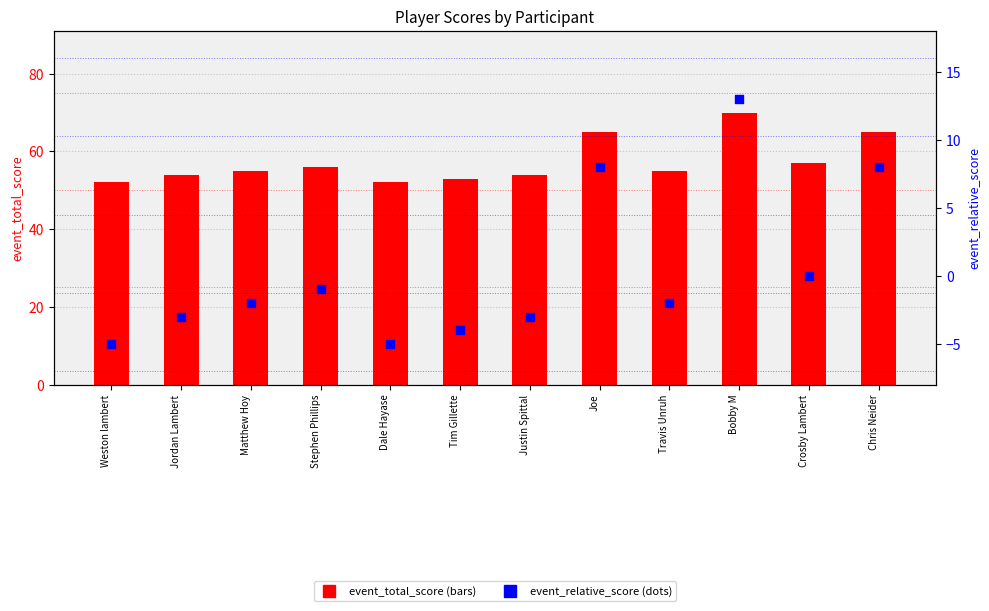

Which series contains the highest Y value?

event_total_score